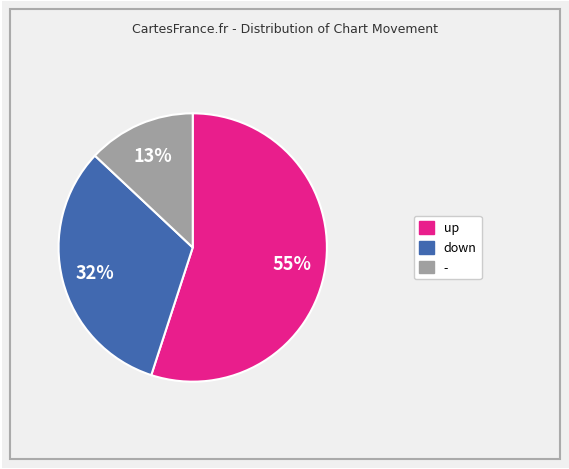

Does - account for over 50% of the chart?

No